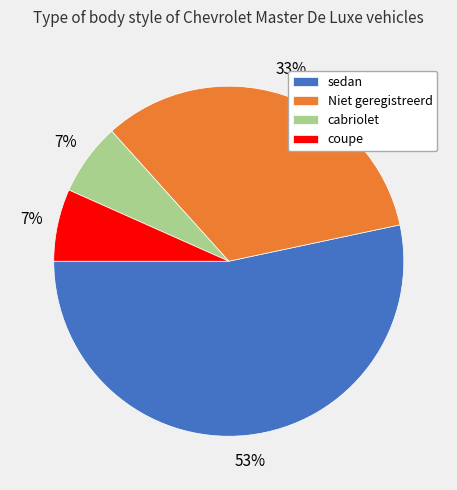

Count the number of slices in the pie.

4